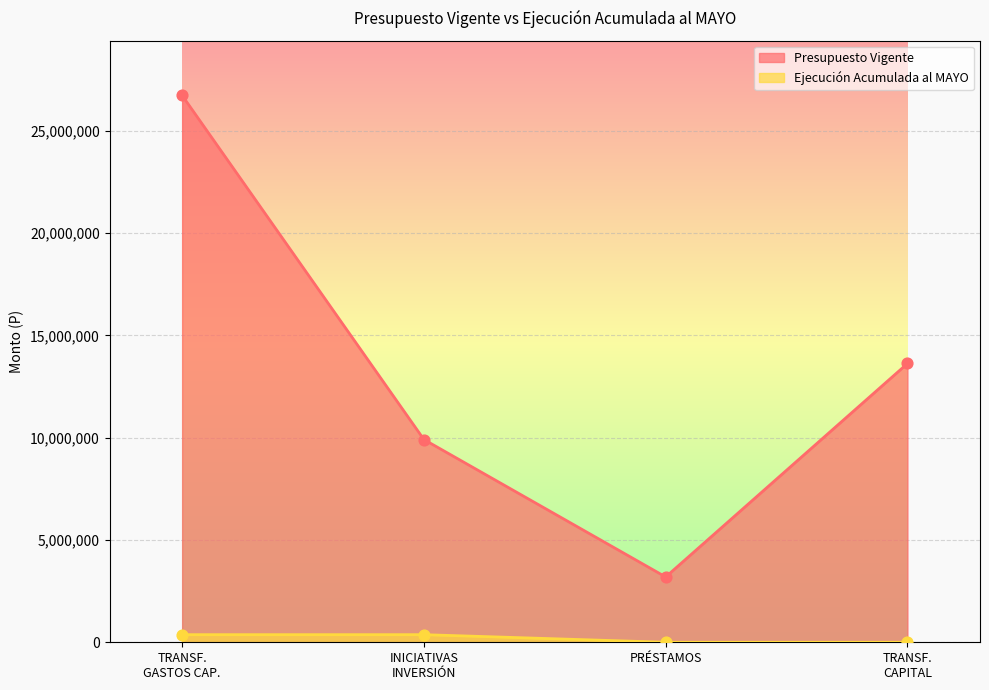

What is the total value across all series at PRÉSTAMOS?

3192433